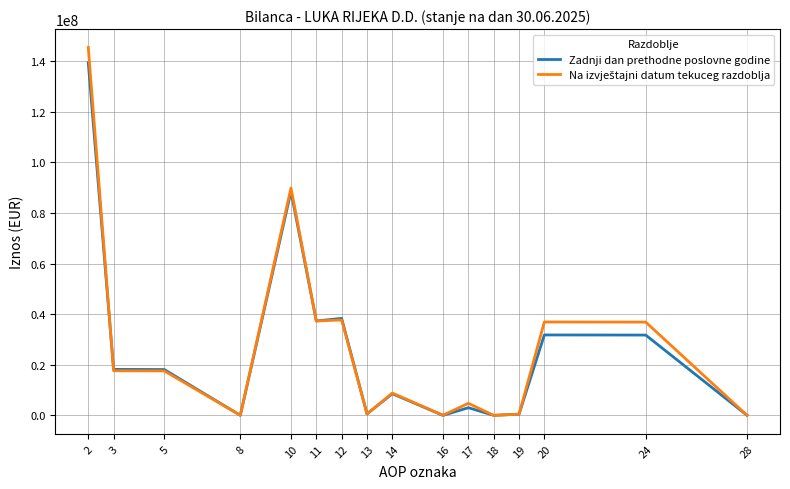

What is the maximum value shown in the chart?

145362184